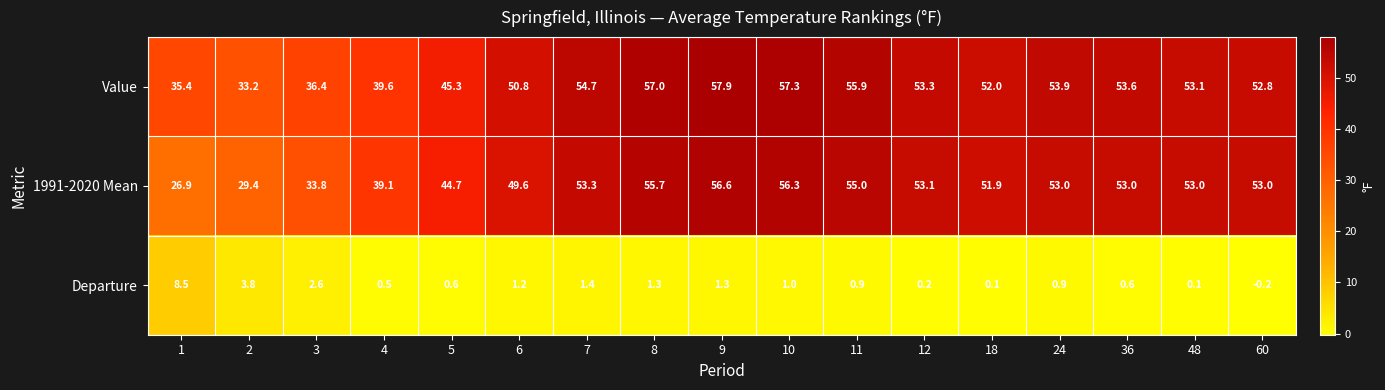

Count the number of categories in the chart.

17